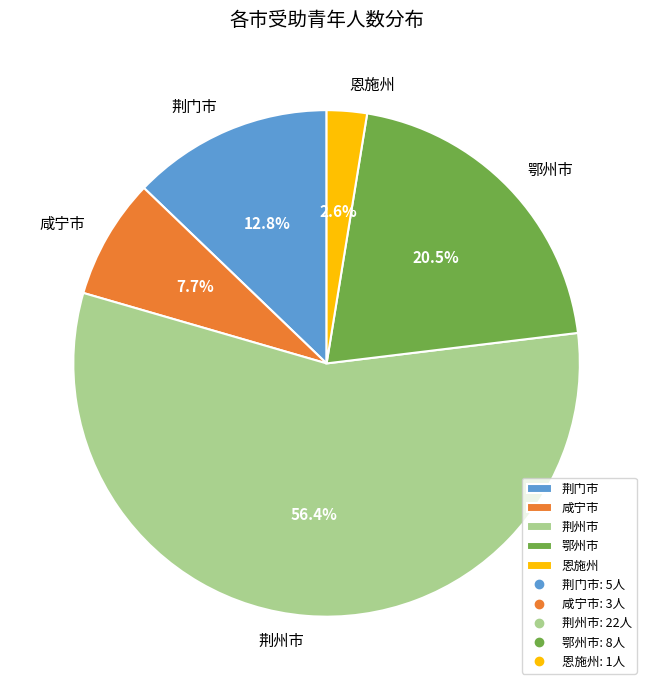

What percentage is the 荆州市 slice, to the nearest percent?

56%